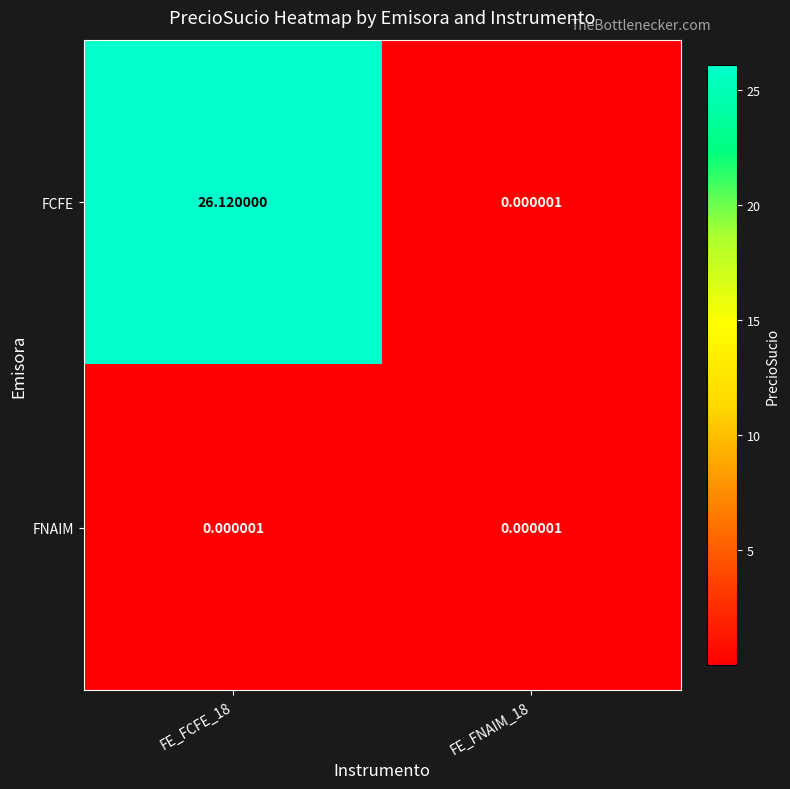

Which series has the largest total across all categories?

FCFE